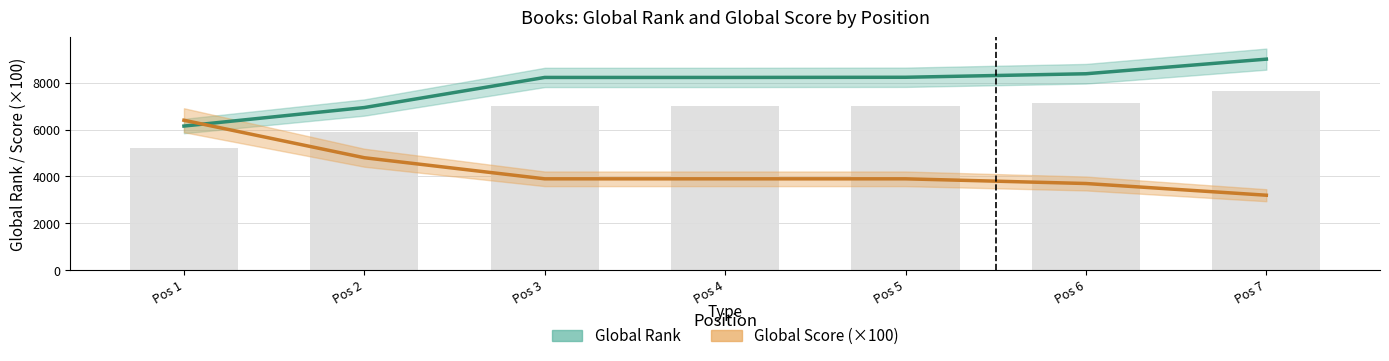

Where does the Global Rank series first go above 8227?

Pos 5